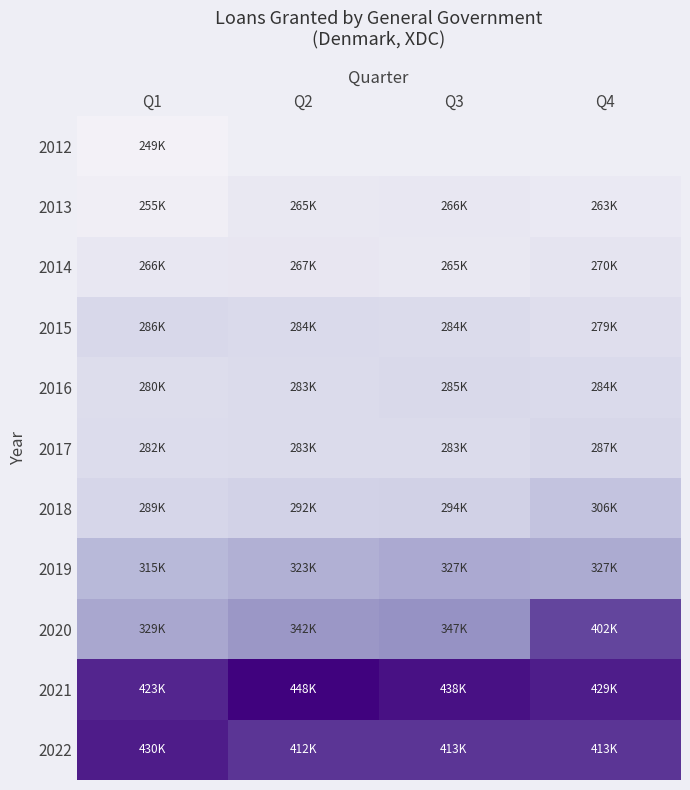

Is it true that 2018 equals 305846.0 at Q4?

True